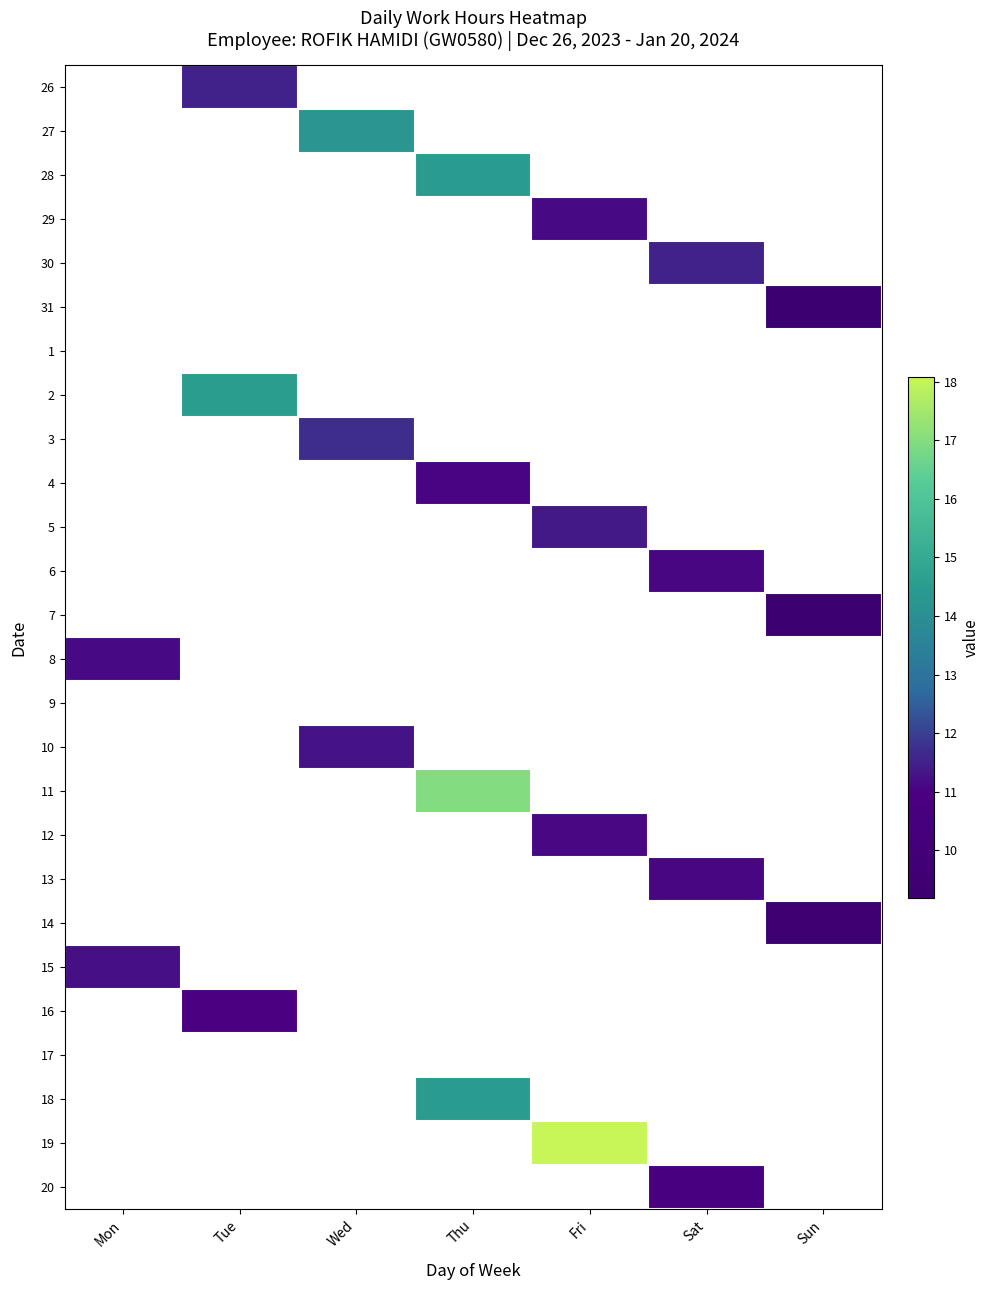

List the series in order of their peak value, highest first.

19, 11, 2, 18, 28, 27, 3, 30, 26, 5, 10, 15, 8, 29, 12, 13, 6, 4, 16, 20, 14, 7, 31, 1, 9, 17